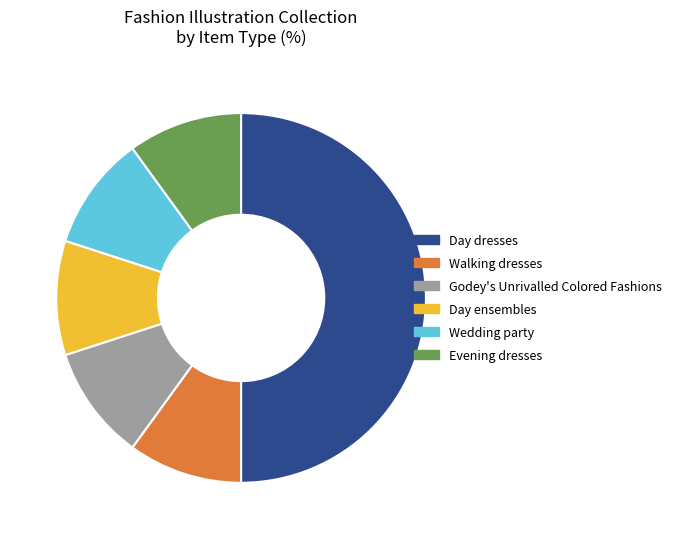

What is the largest slice in the pie chart?

Day dresses